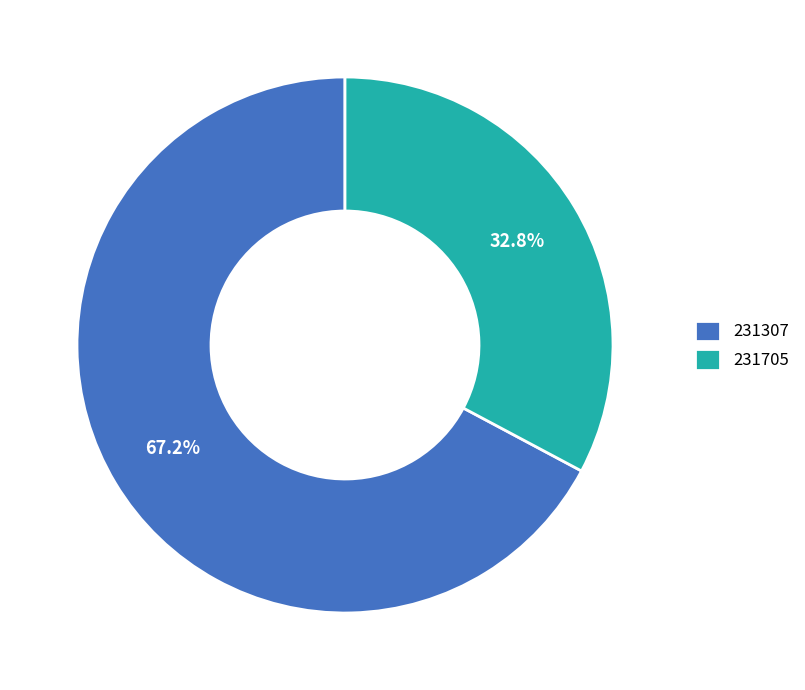

How many segments does this pie chart have?

2